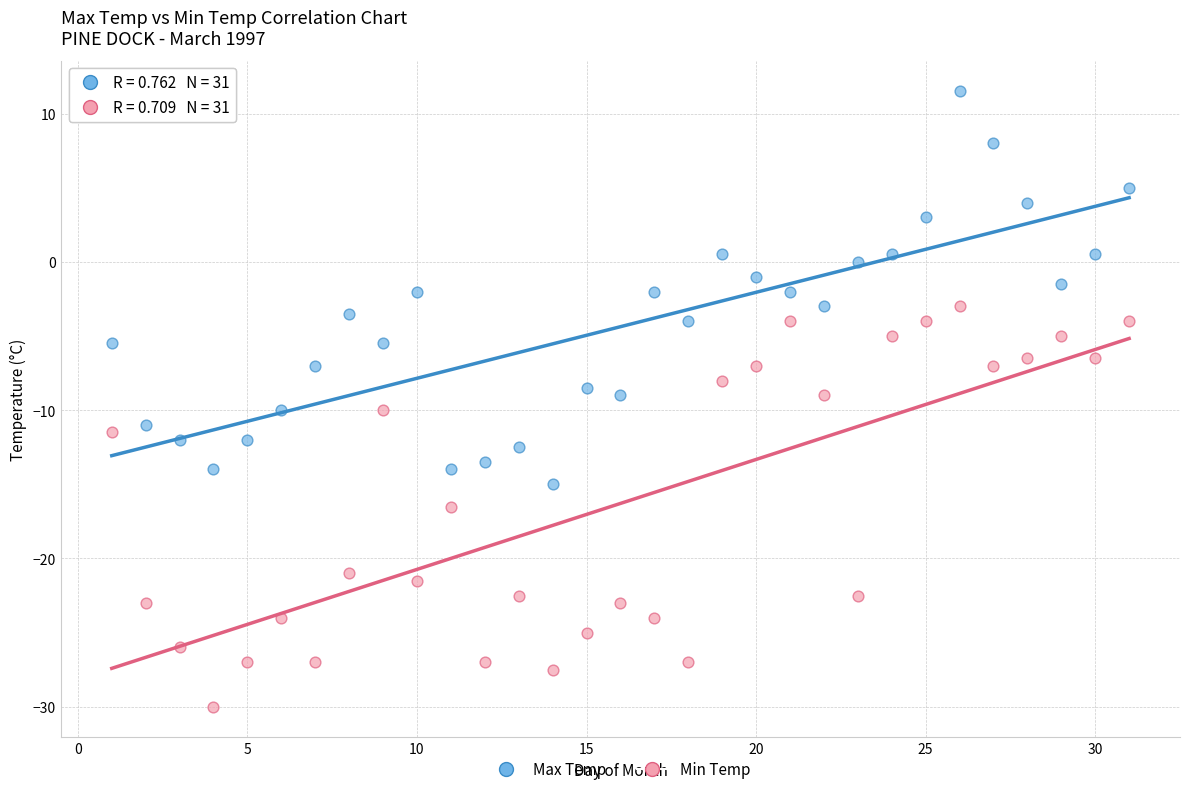

In the Min Temp series, what Y value is closest to -16?

-16.5